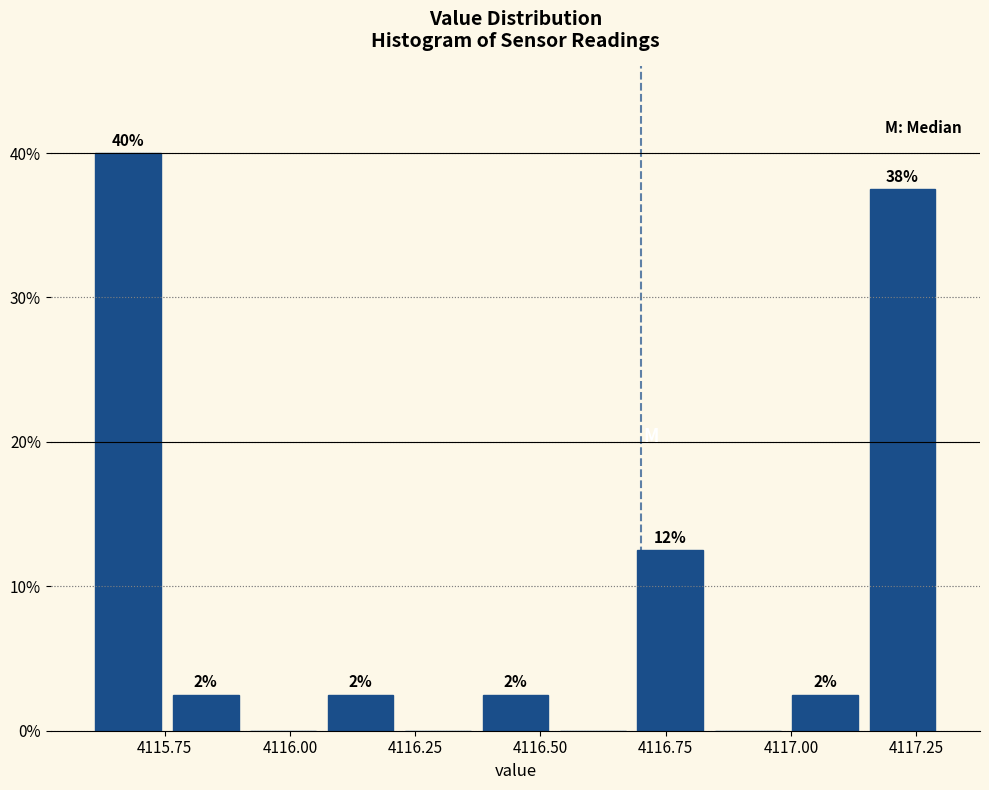

Read against the x-axis, roughly where is the centre of the tallest bar?

4115.70